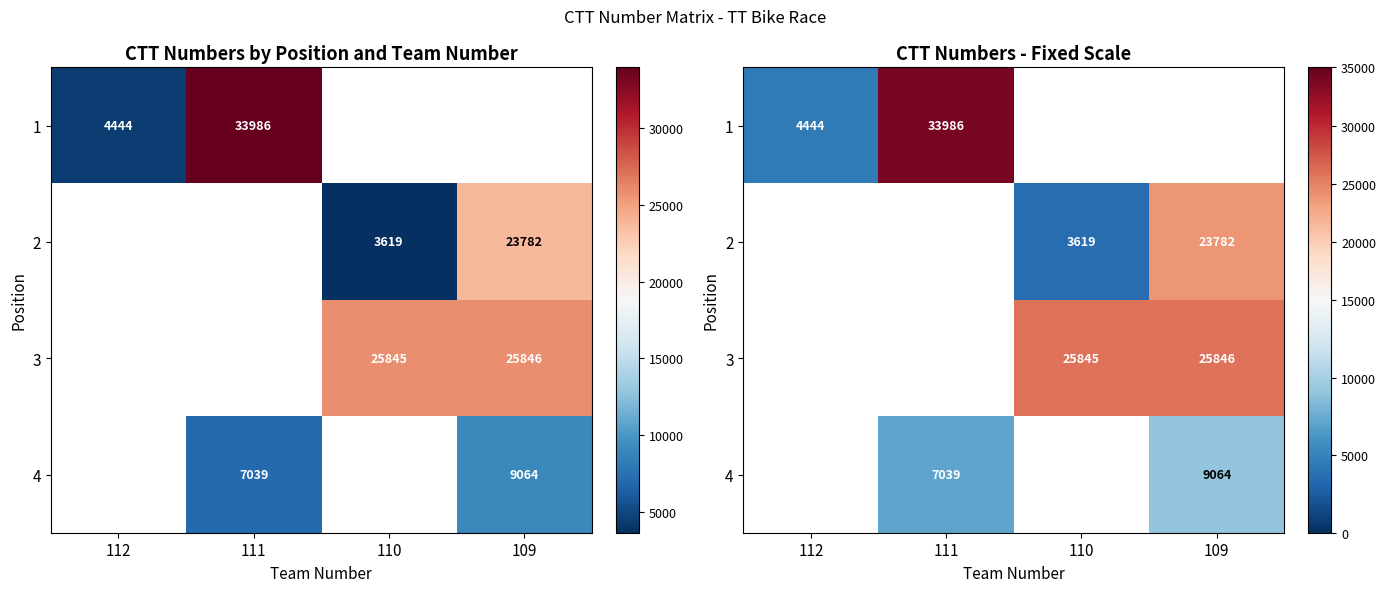

At which label does 2 first exceed 3619?

109